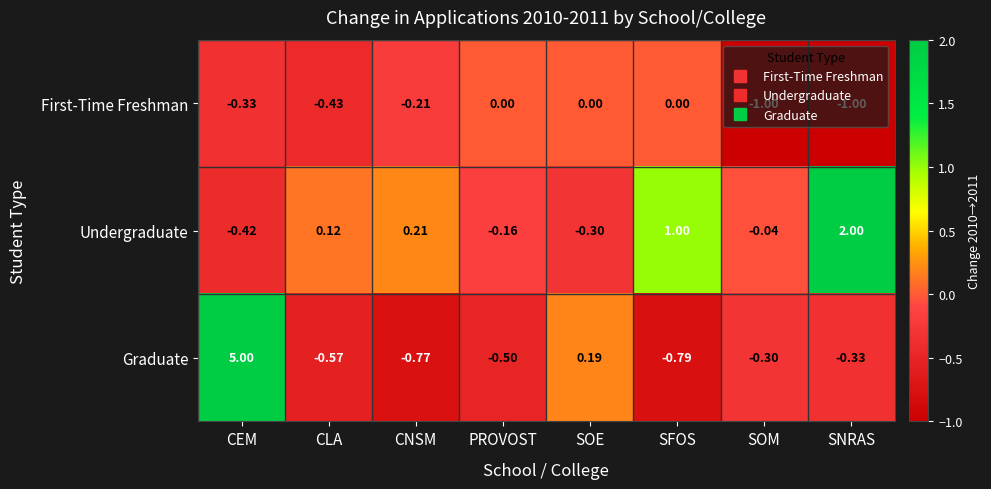

How many series are shown in this chart?

3